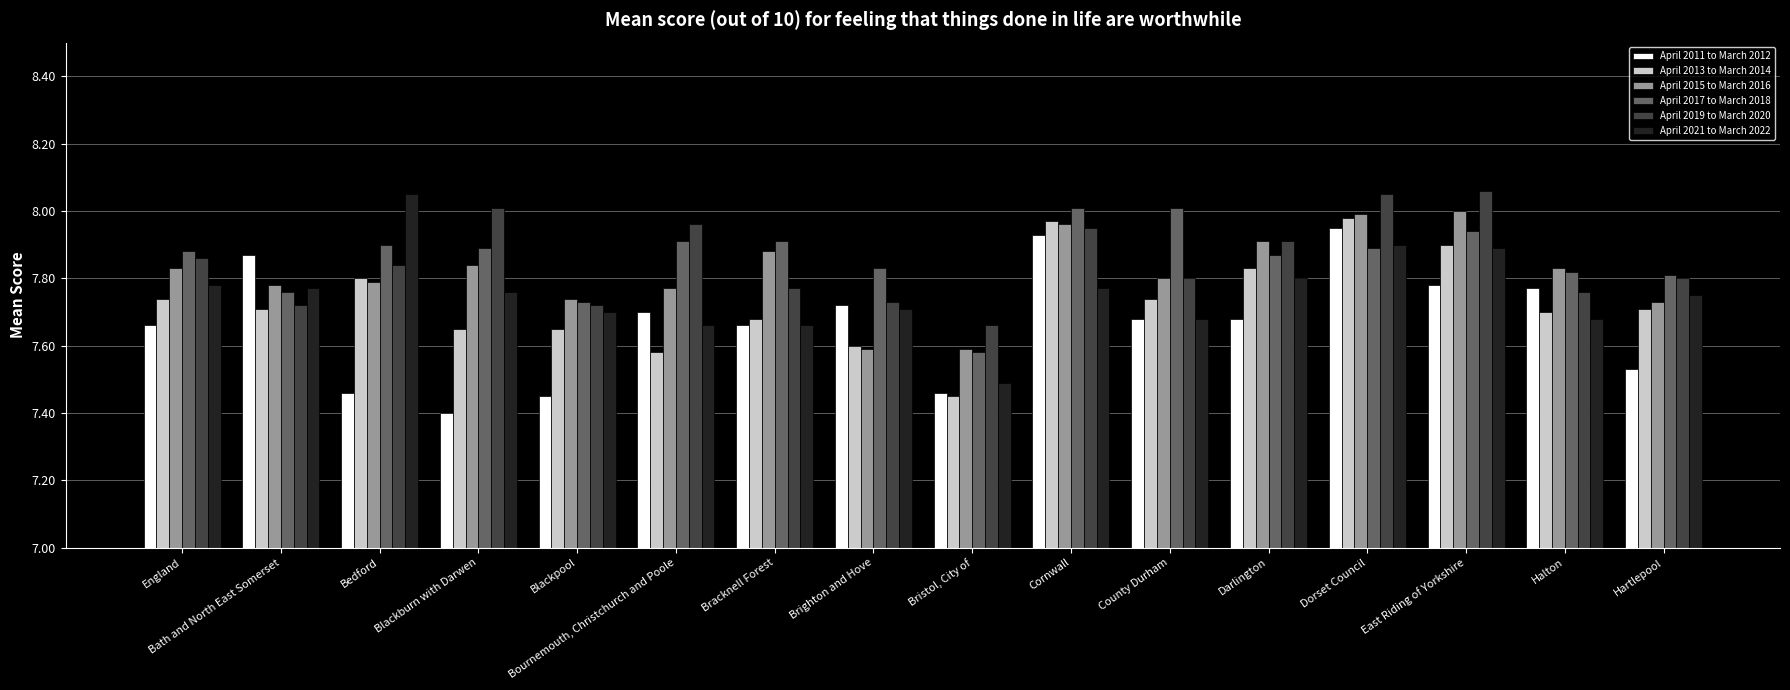

Which series changed the most between Bristol, City of and Halton?

April 2011 to March 2012